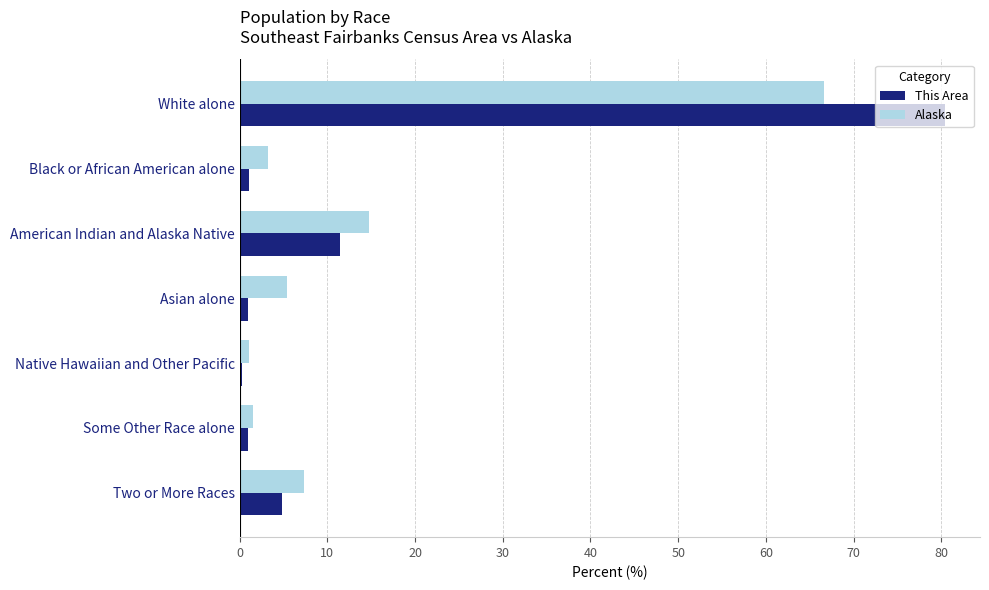

Which series changed the most between Native Hawaiian and Other Pacific and Two or More Races?

Alaska